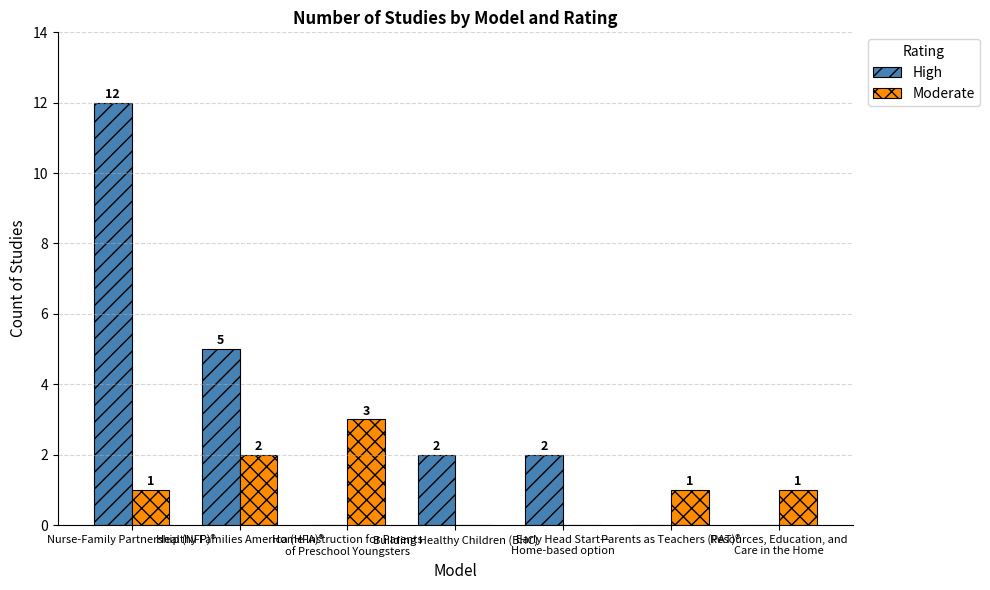

How many High values are between 0 and 5?

6